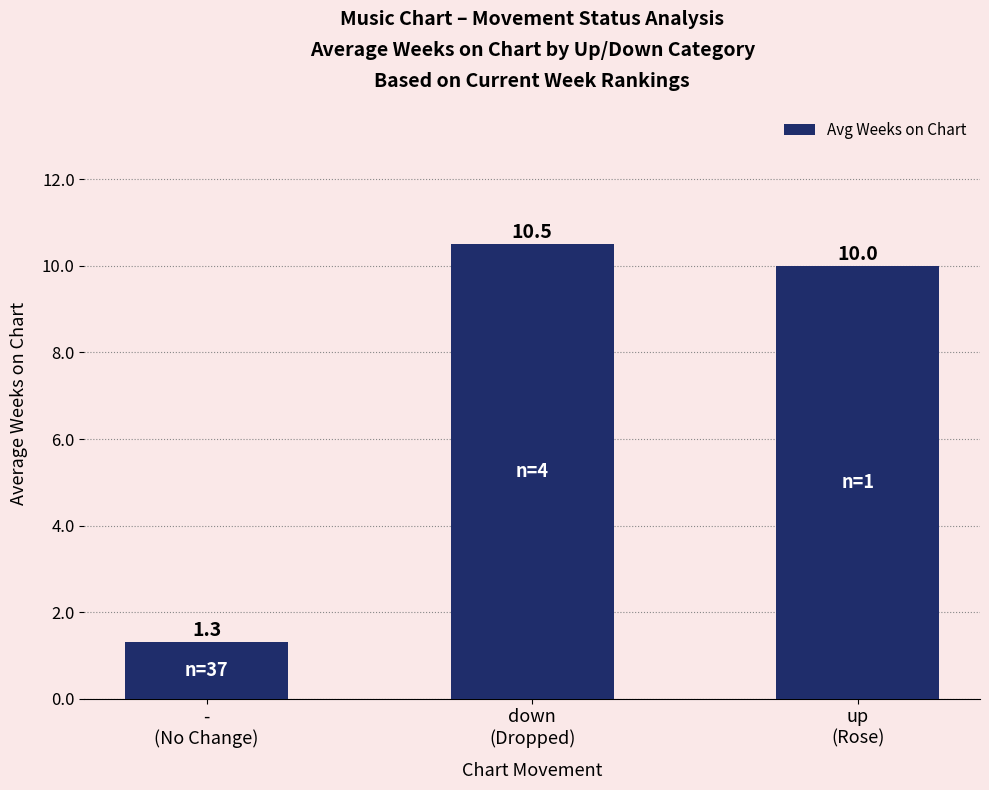

How many data points does each series have?

3